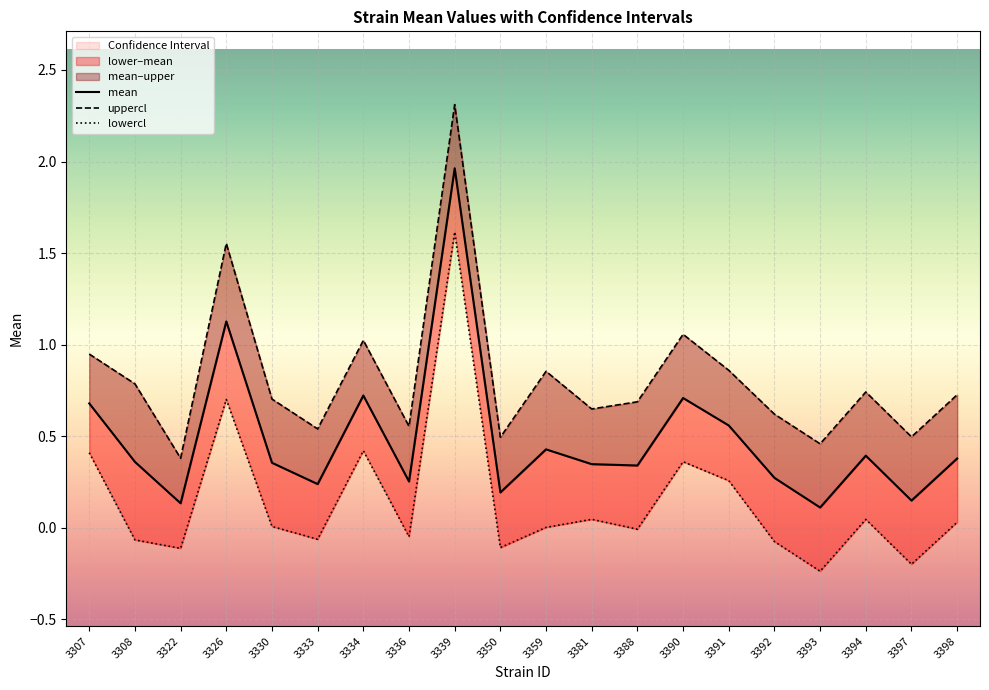

List the labels in order of lowercl value, smallest first.

3393, 3397, 3322, 3350, 3392, 3308, 3333, 3336, 3388, 3359, 3330, 3398, 3394, 3381, 3391, 3390, 3307, 3334, 3326, 3339